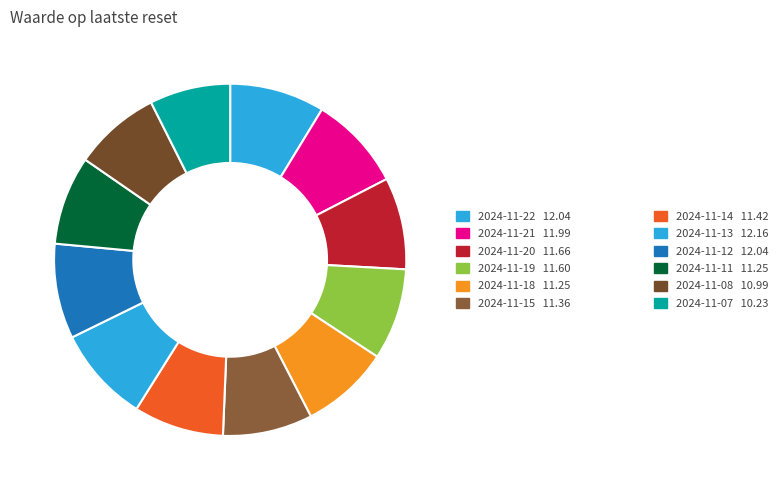

Rank the categories by value from lowest to highest.

2024-11-07, 2024-11-08, 2024-11-18, 2024-11-11, 2024-11-15, 2024-11-14, 2024-11-19, 2024-11-20, 2024-11-21, 2024-11-22, 2024-11-12, 2024-11-13